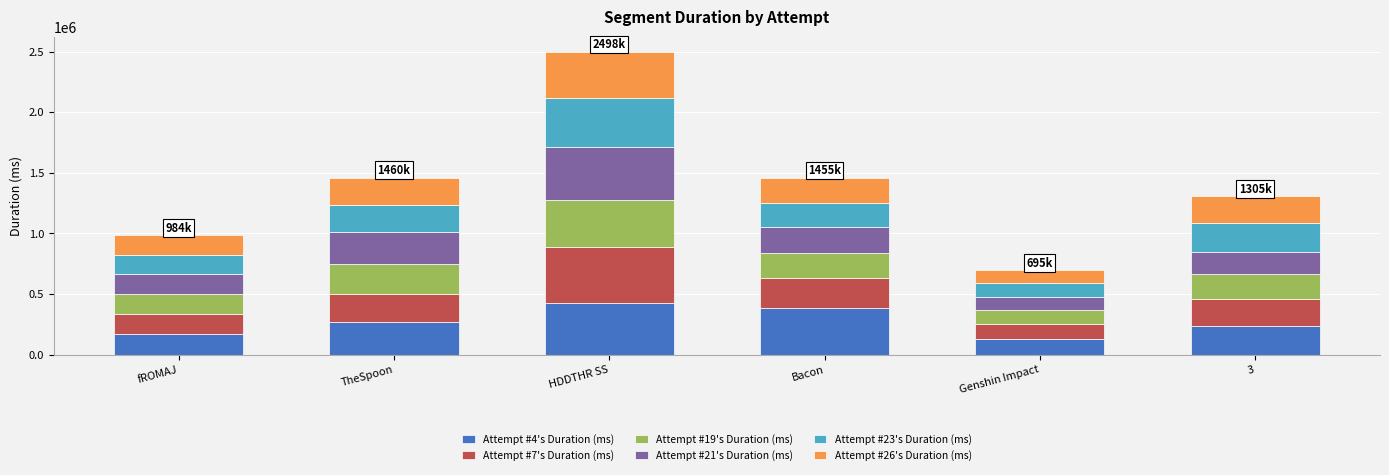

What is the minimum value for Attempt #4's Duration (ms)?

129911